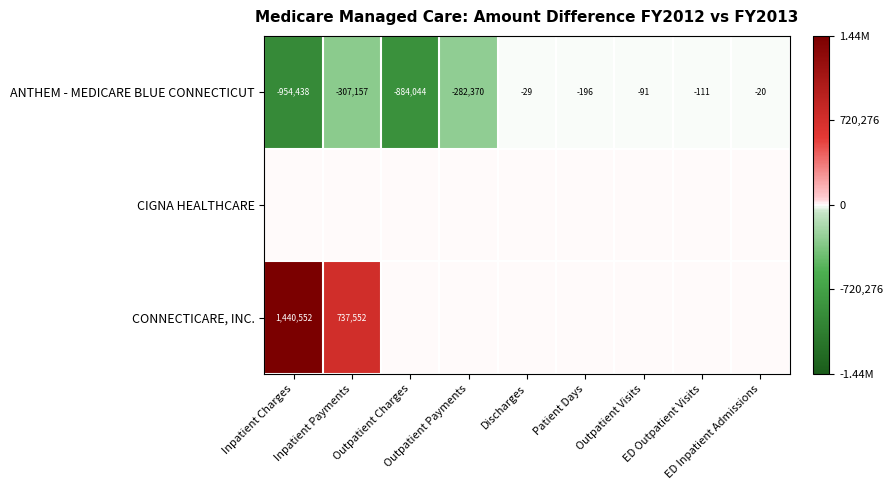

At which label is CONNECTICARE, INC. closest to 720276?

Inpatient Payments